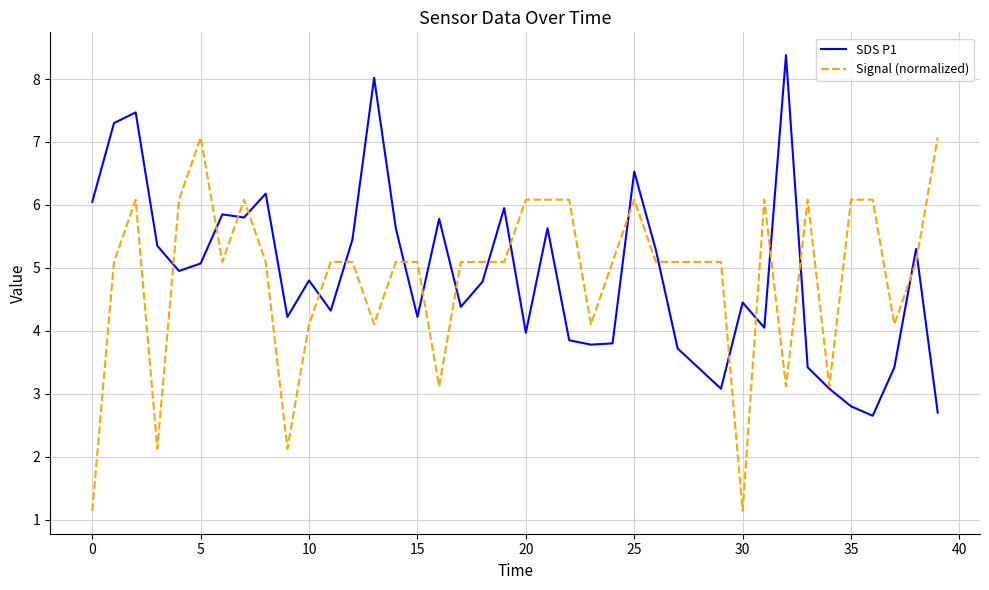

What is the maximum value shown in the chart?

8.4